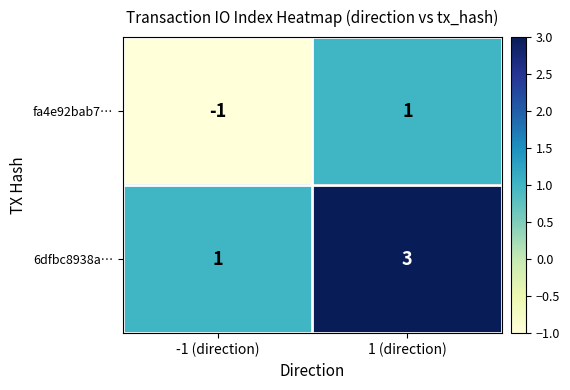

At which category is the sum across all series the highest?

1 (direction)